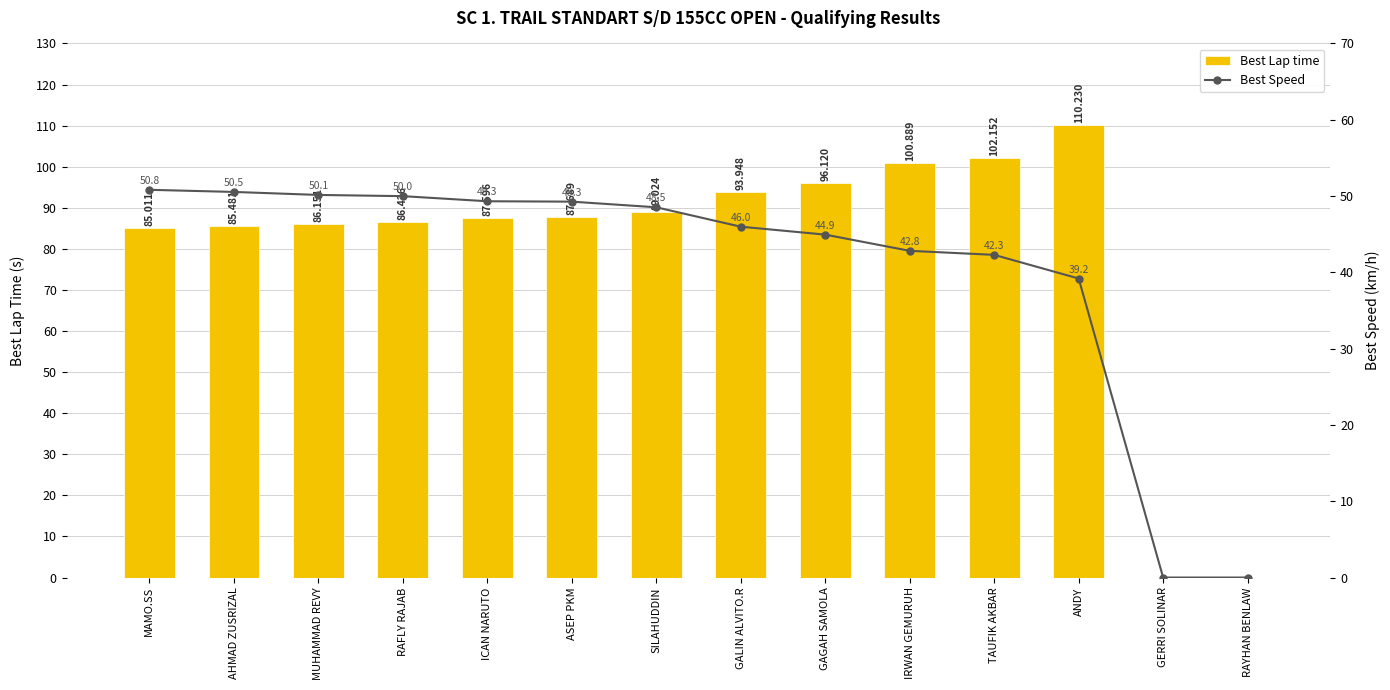

Which series has the largest total across all categories?

Best Lap time